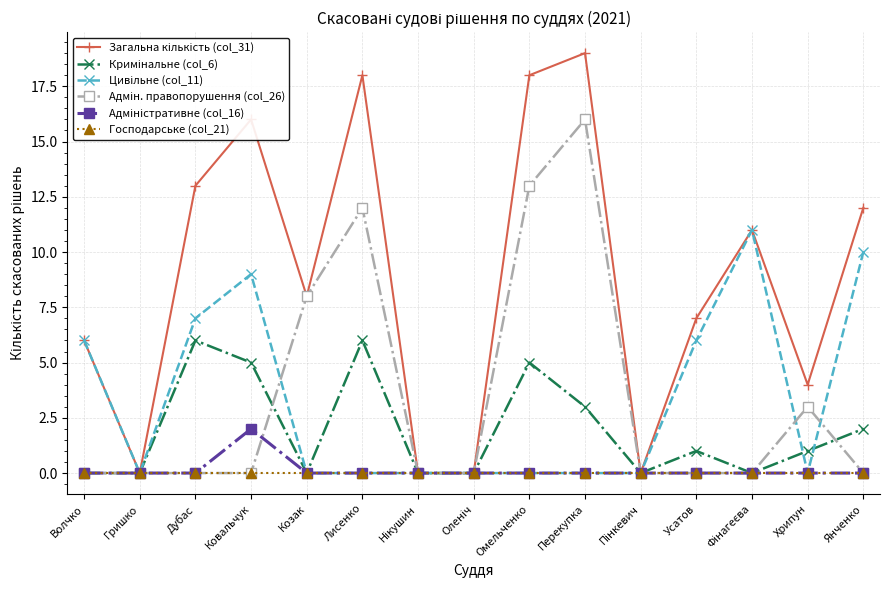

What is the spread (max minus min) of values at Волчко?

6